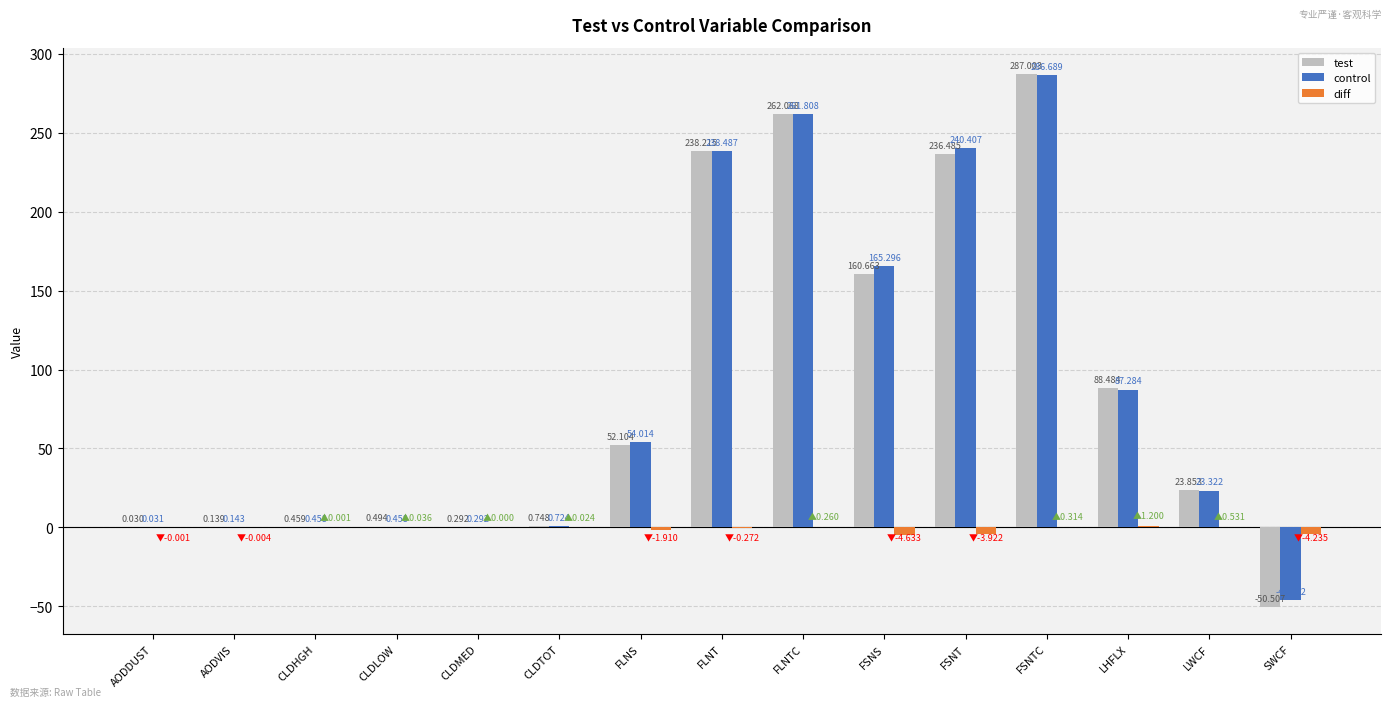

At which label does control reach its peak?

FSNTC